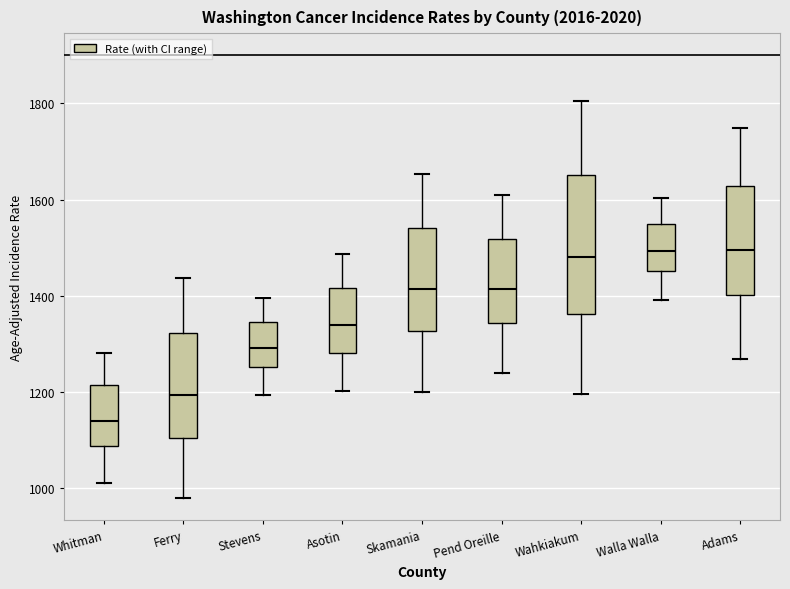

Reading left to right, transcribe this box plot: for each box, give where its median line is, the range the box spans, and where its two whiskers end, as read against the y-axis. The values are not printed on the chart, so give them approximately, as read against the axis.

Whitman: median 1140, box 1080 to 1220, whiskers 1020 to 1280
Ferry: median 1200, box 1100 to 1320, whiskers 980 to 1440
Stevens: median 1300, box 1260 to 1340, whiskers 1200 to 1400
Asotin: median 1340, box 1280 to 1420, whiskers 1200 to 1480
Skamania: median 1420, box 1320 to 1540, whiskers 1200 to 1660
Pend Oreille: median 1420, box 1340 to 1520, whiskers 1240 to 1620
Wahkiakum: median 1480, box 1360 to 1660, whiskers 1200 to 1800
Walla Walla: median 1500, box 1460 to 1540, whiskers 1400 to 1600
Adams: median 1500, box 1400 to 1620, whiskers 1260 to 1740